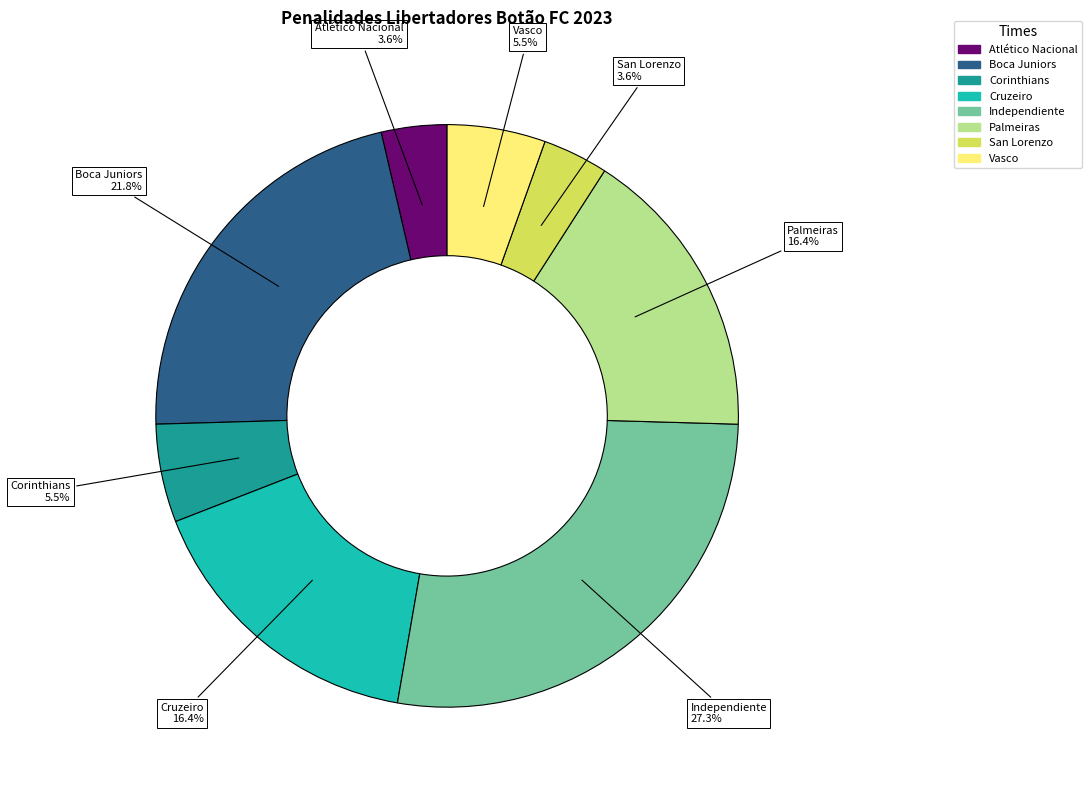

To the nearest percent, what is the difference between the largest and smallest slice percentages?

24%